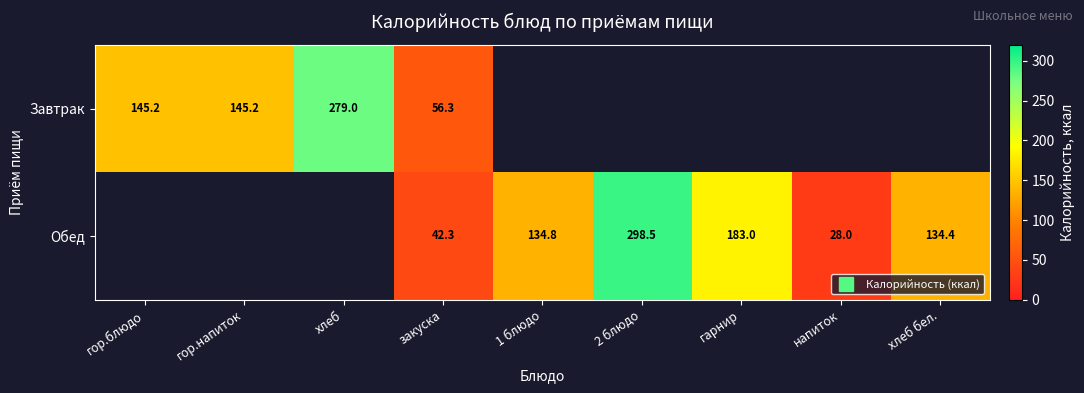

The Завтрак series shows 56.3 at закуска. True or false?

True